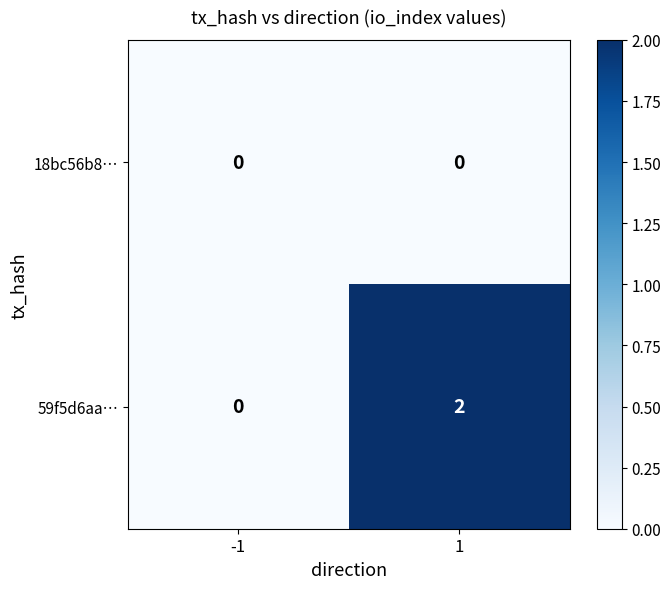

Which series has the largest total across all categories?

59f5d6aa…